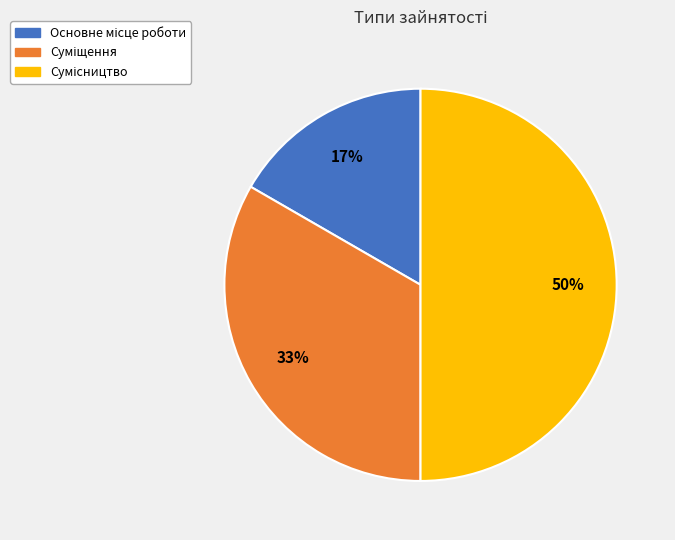

How many slices are in this pie chart?

3